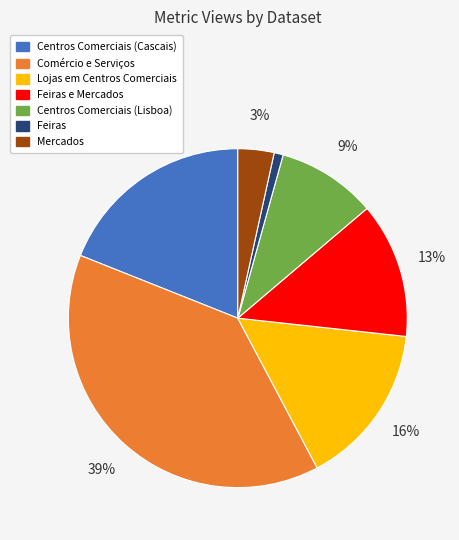

To the nearest percent, what is the average slice percentage?

14%